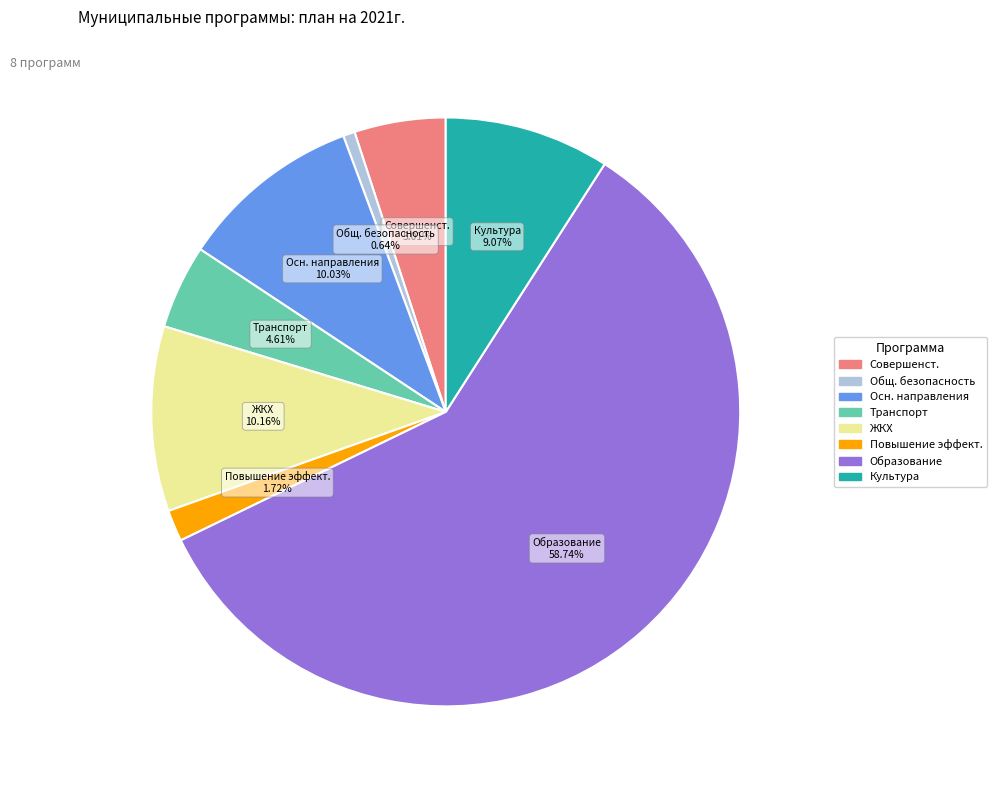

Is there any slice that represents more than half of the pie?

Yes